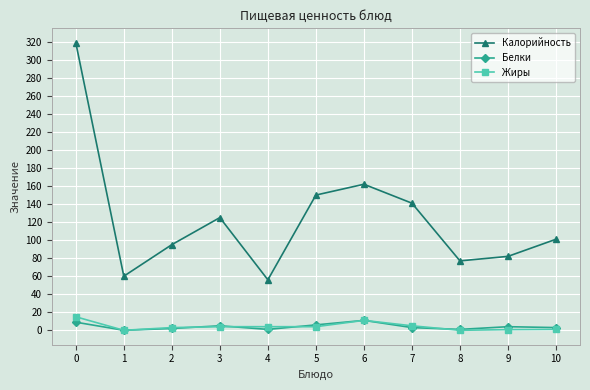

What is the highest value of the Жиры series?

15.0